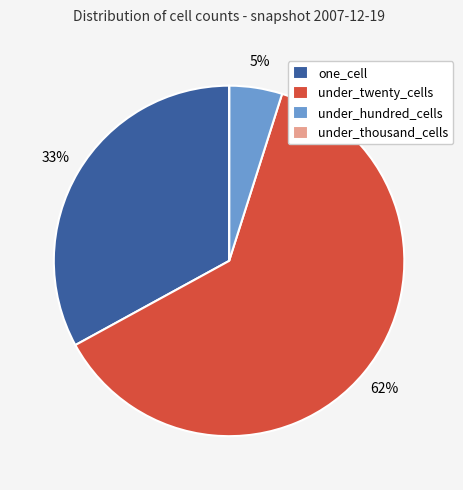

Does under_twenty_cells represent more than half of the total?

Yes